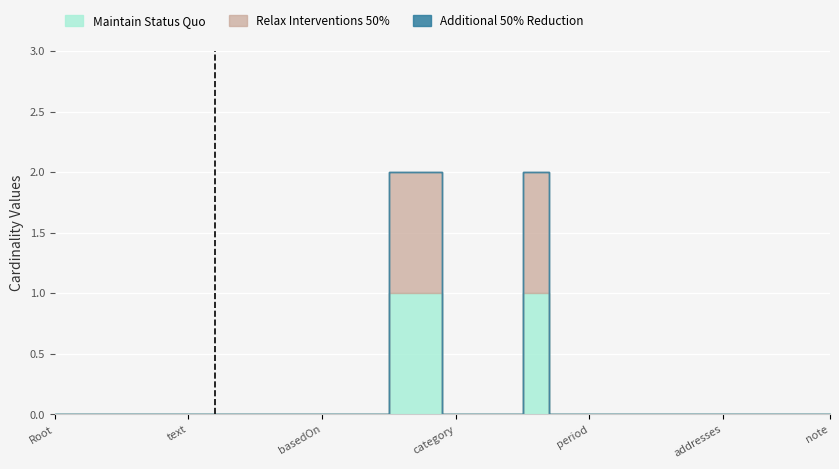

The Relax Interventions 50% series shows 1 at CarePlan.contained. True or false?

False